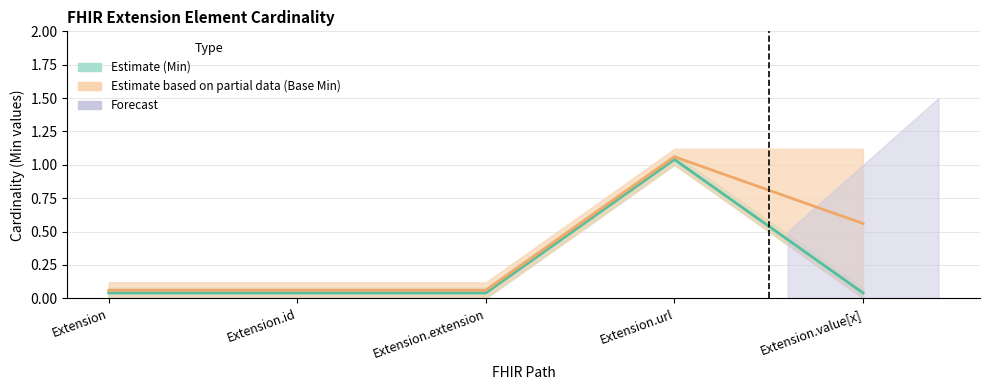

The Base Min center series shows 0.1 at Extension.id. True or false?

True